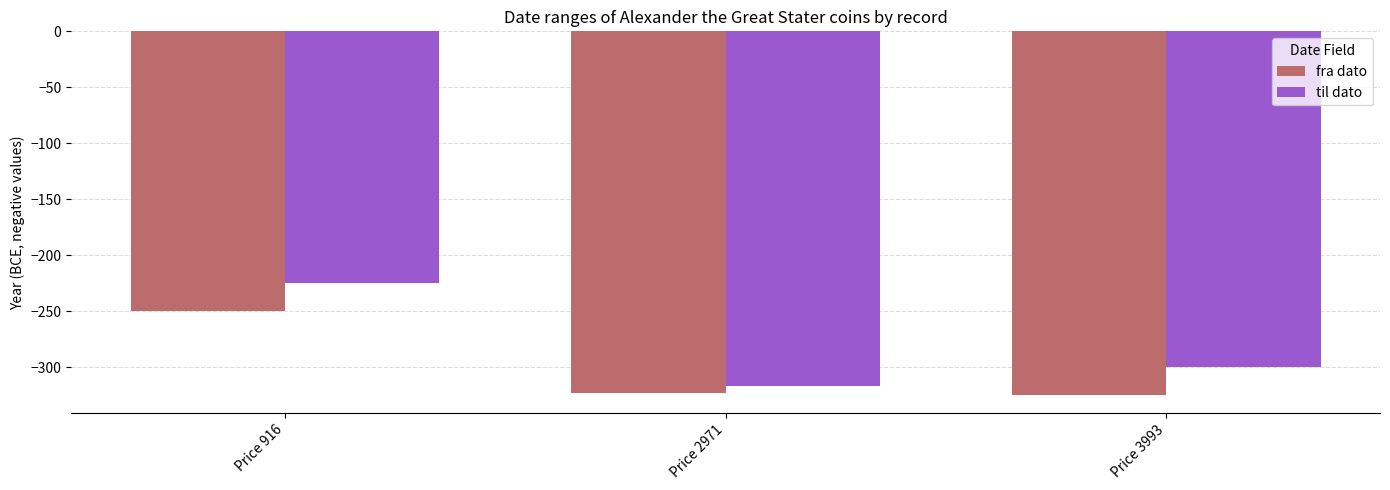

What is the greatest value displayed?

-225